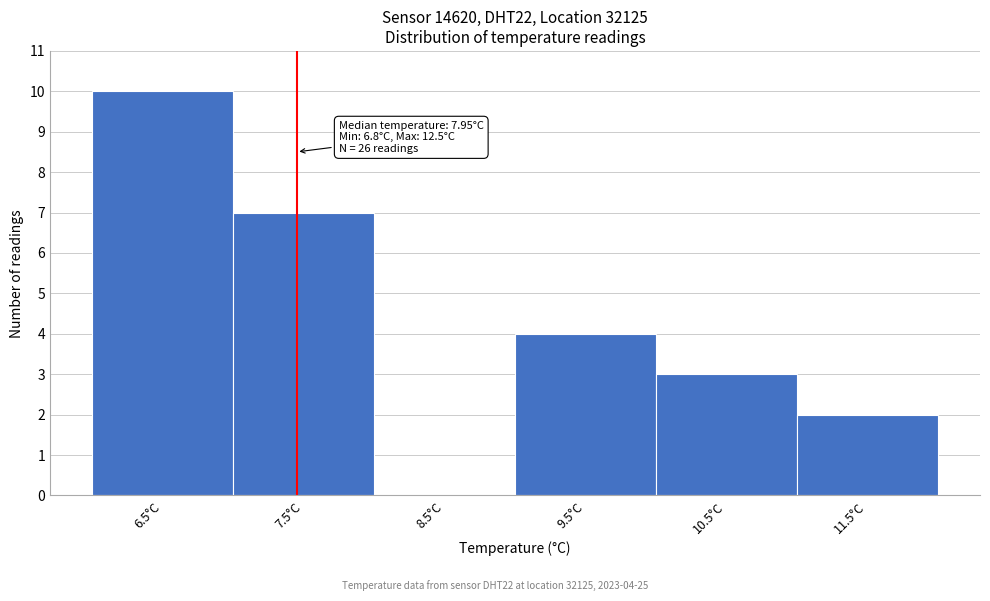

Reading left to right, list all the values displayed in this chart.

6.5°C=10	7.5°C=7	8.5°C=0	9.5°C=4	10.5°C=3	11.5°C=2